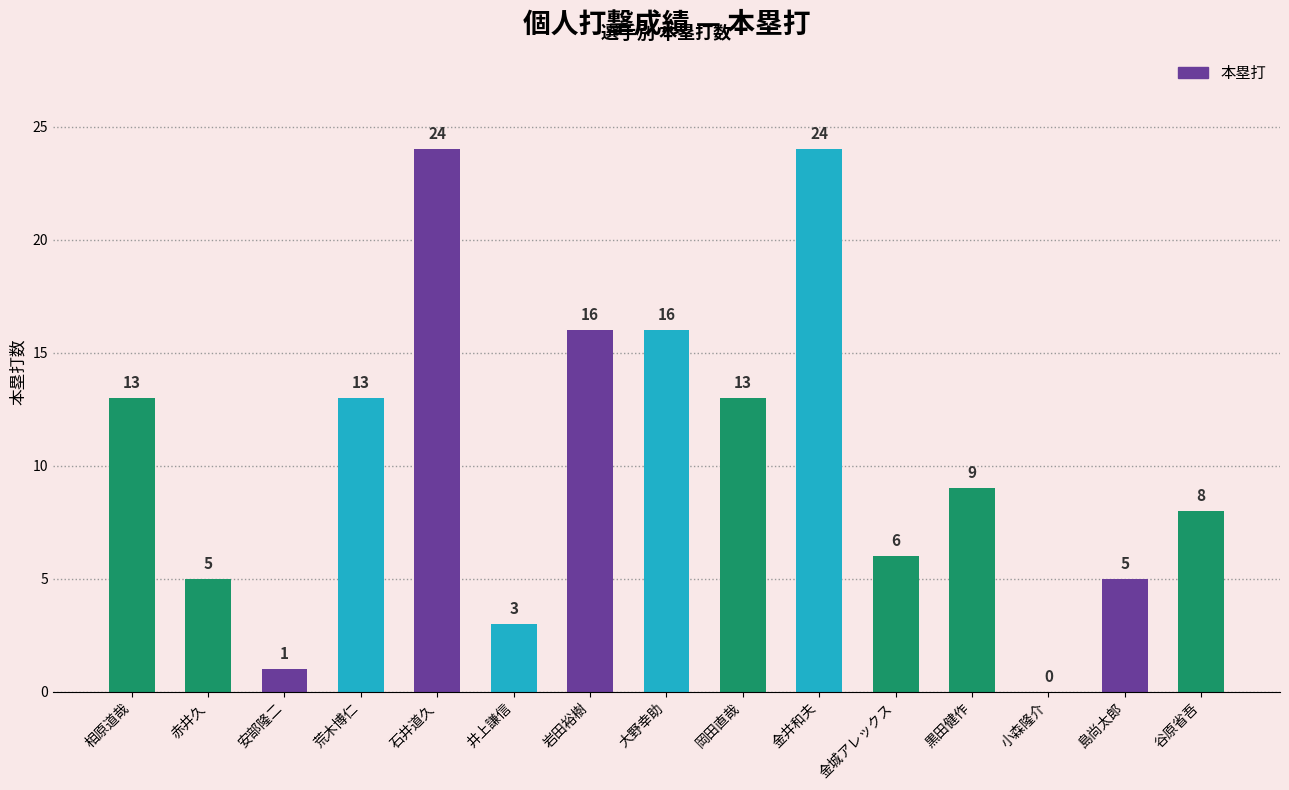

What is the sum of all values?

156